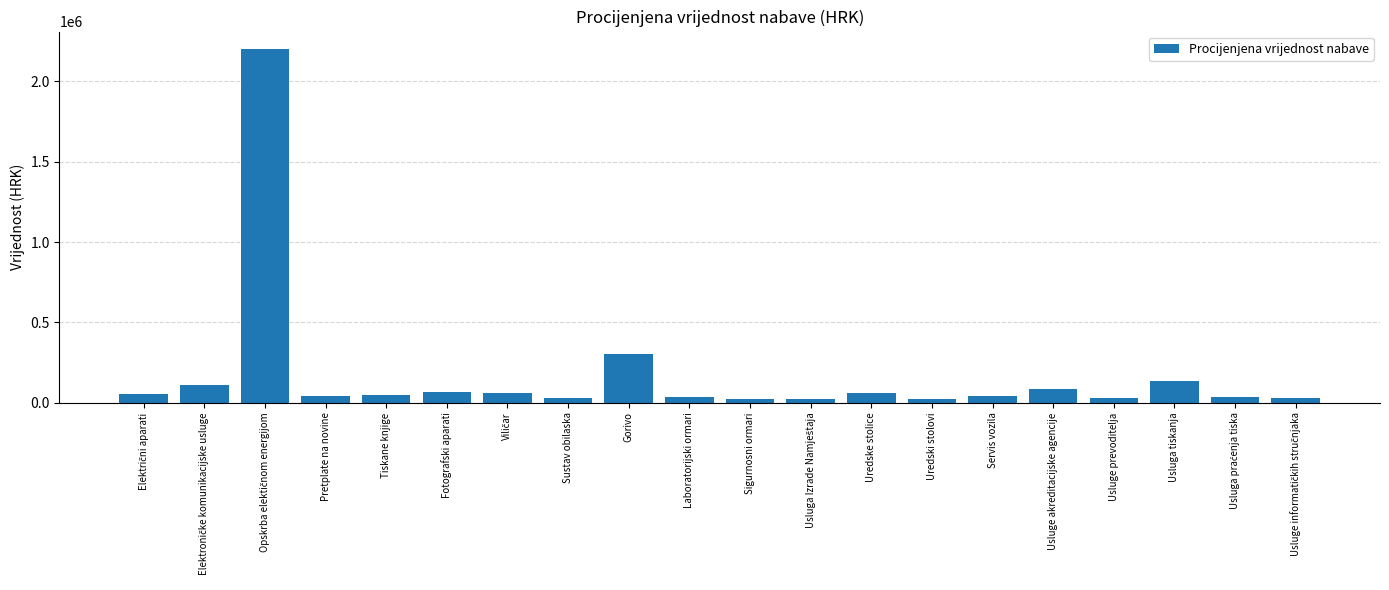

What is the maximum value shown in the chart?

2200000